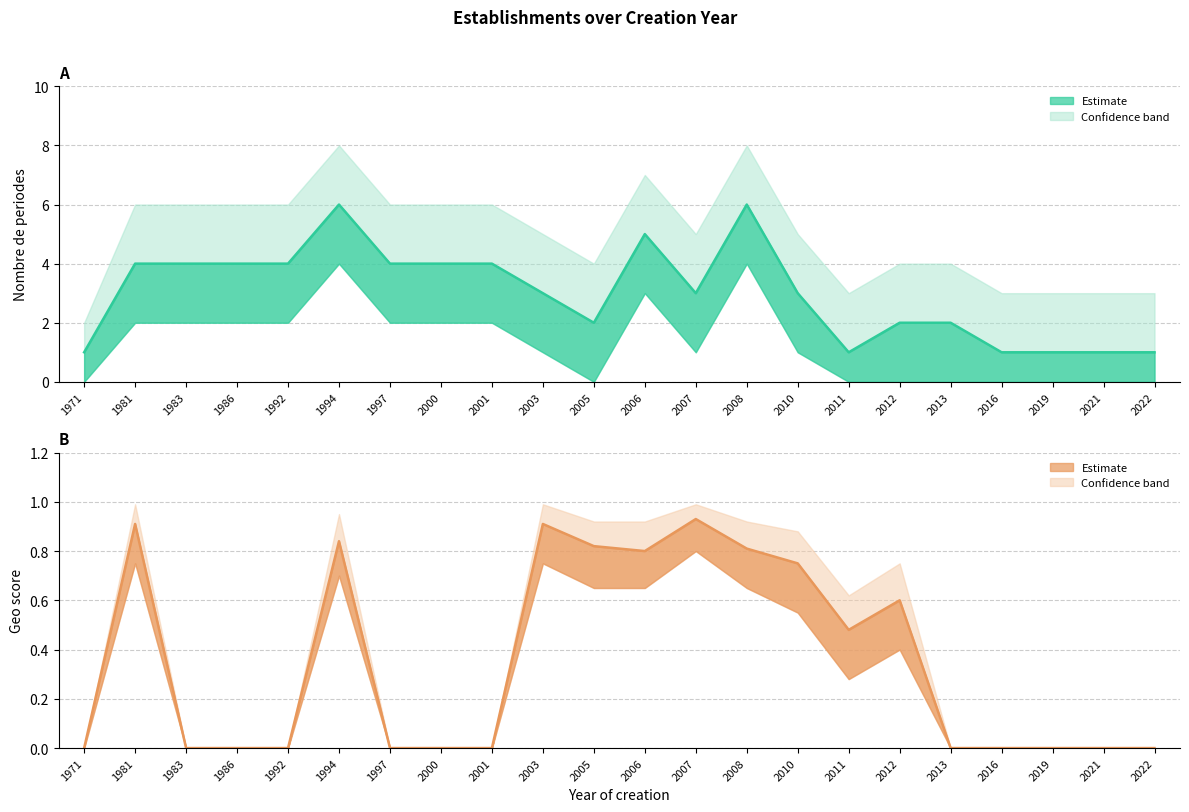

How many interior local valleys does the nombrePeriodesEtablissement_lower series have?

2